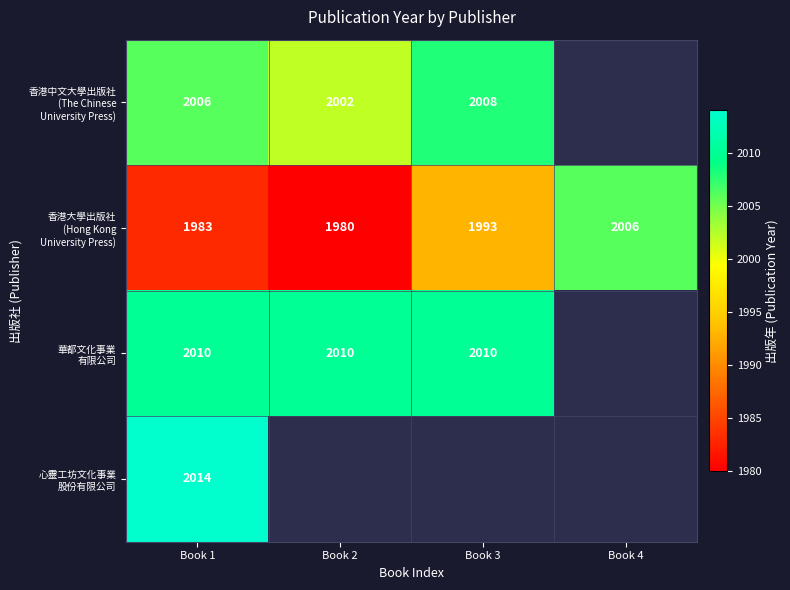

What is the spread (max minus min) of values at Book 1?

31